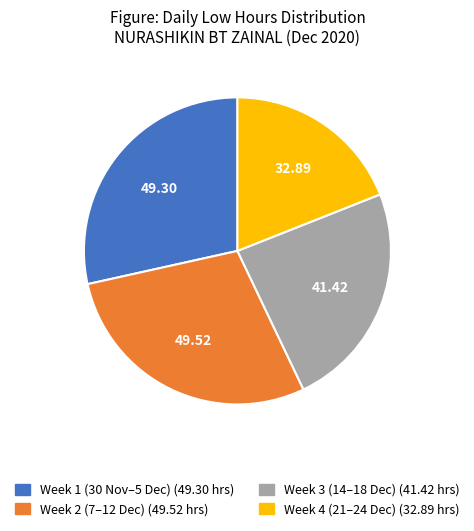

Is there a majority slice in this chart?

No